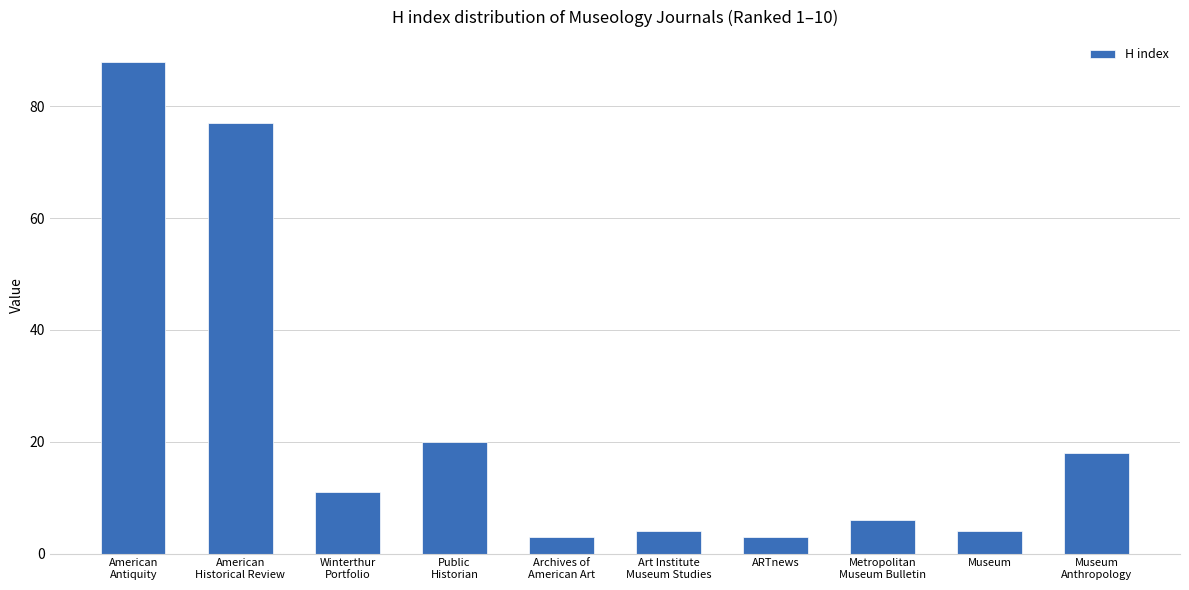

Reading left to right, transcribe all the data shown in this chart.

88	77	11	20	3	4	3	6	4	18